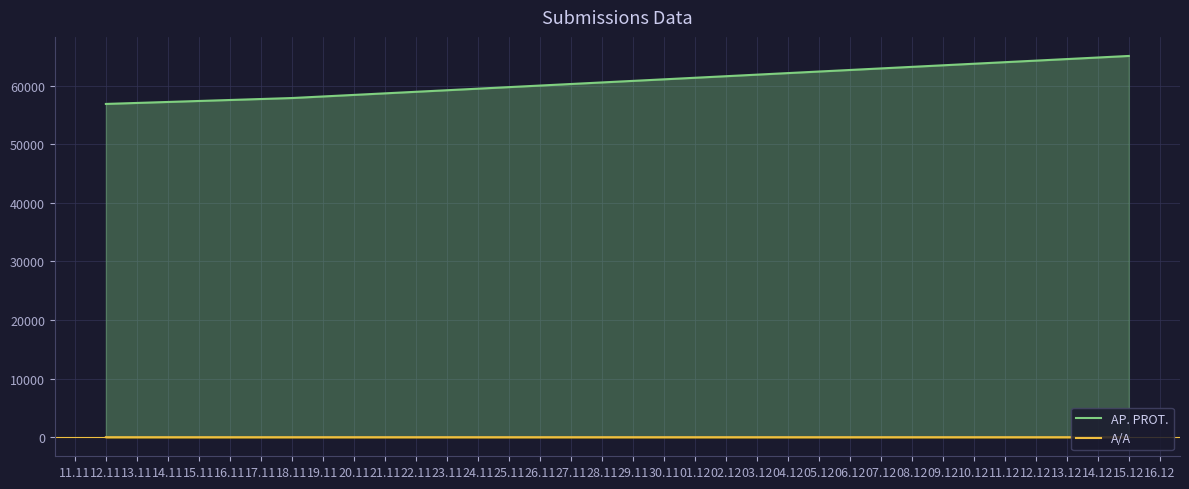

Which series has the widest spread of values?

AP. PROT.